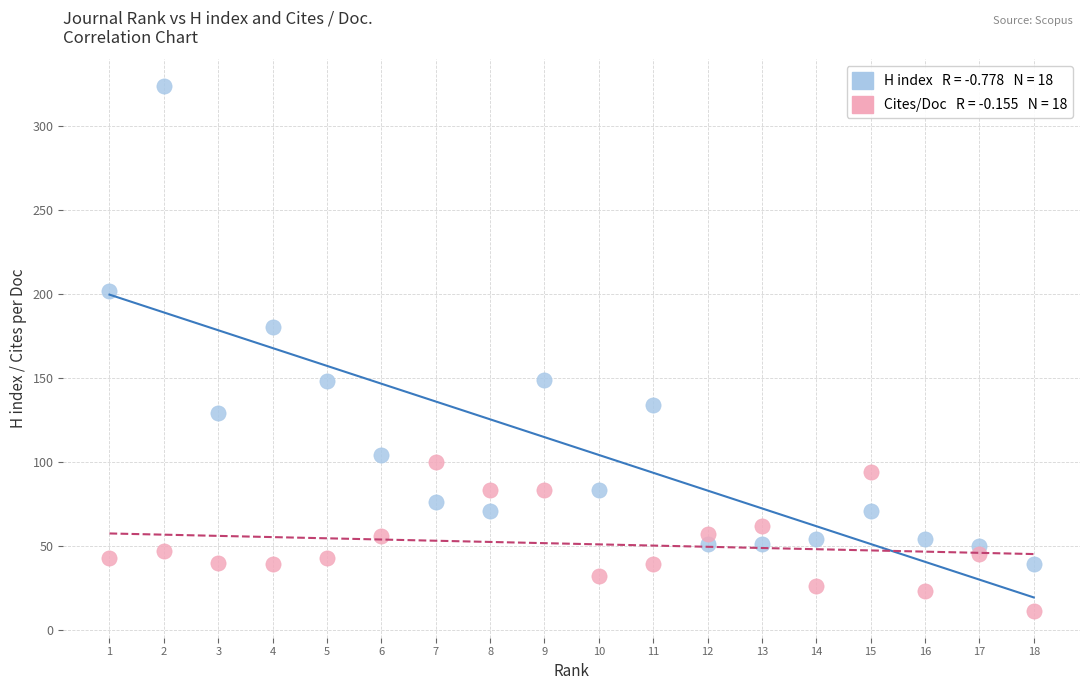

Across all series, what Y value is closest to 167?

180